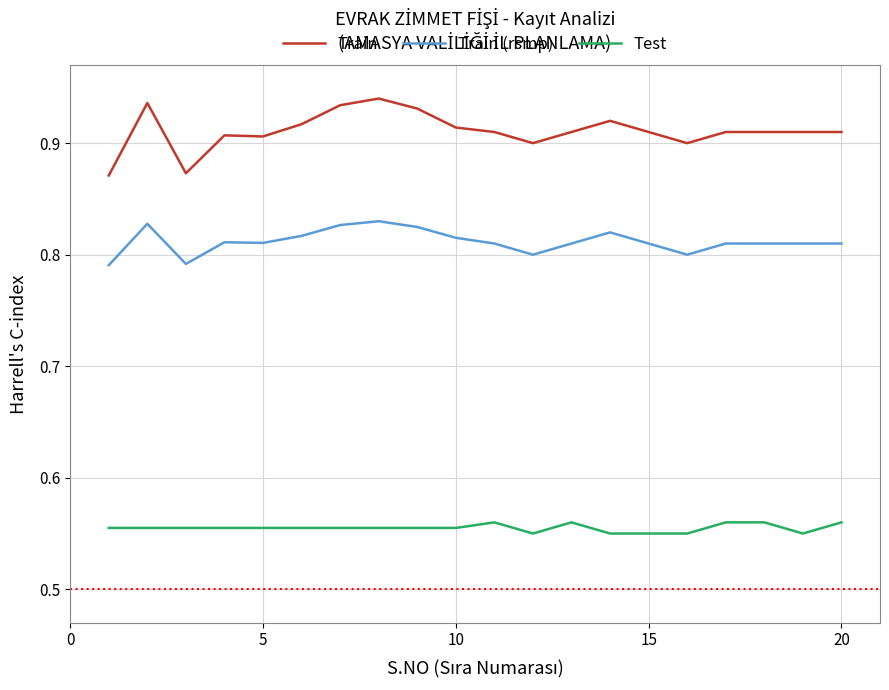

Which series has the largest range (max minus min)?

Train